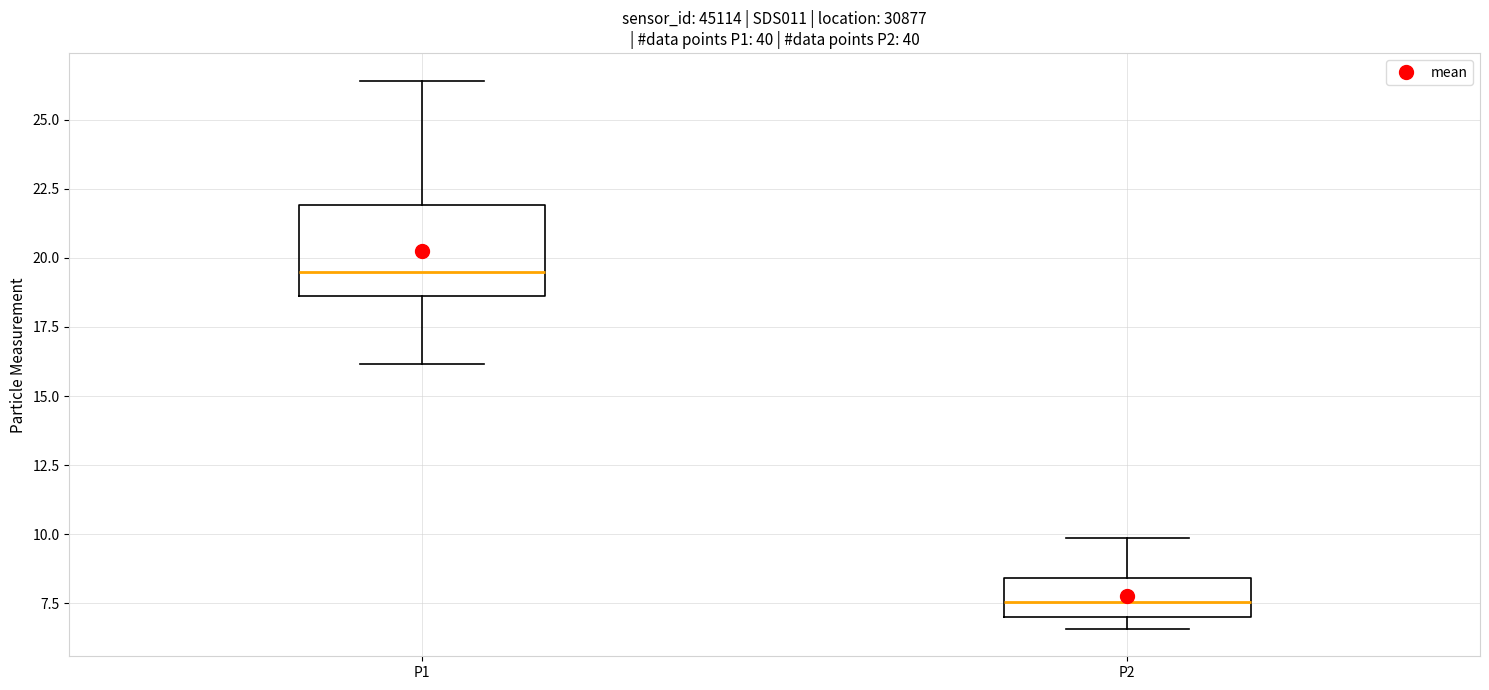

Where does the lower whisker of the box for P1 end on the y-axis? The values are not printed on the chart, so give them approximately, as read against the axis.

16.0